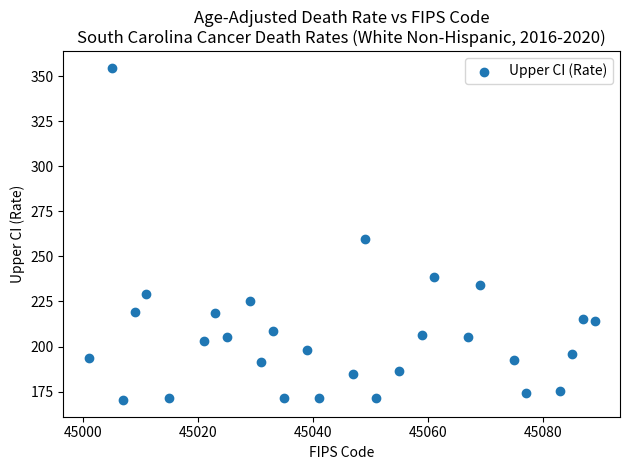

What is the range of X values (max minus min)?

88.0